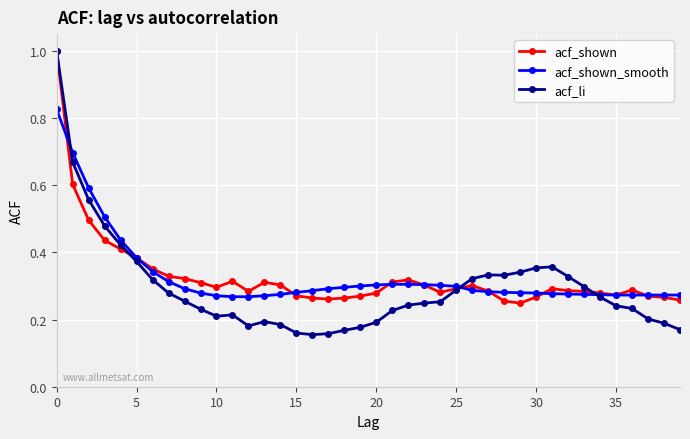

Which series has the widest spread of values?

acf_li